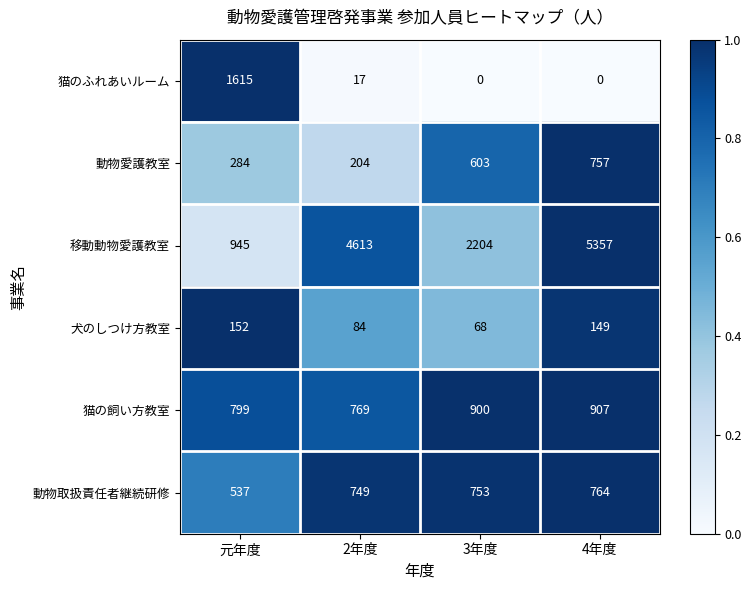

Is it true that 猫のふれあいルーム equals 408 at 元年度?

False